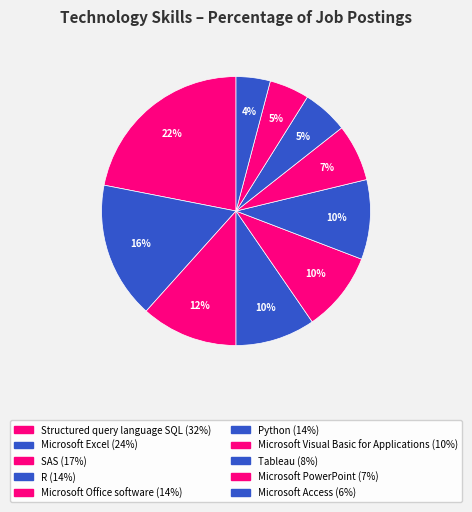

How many segments does this pie chart have?

10